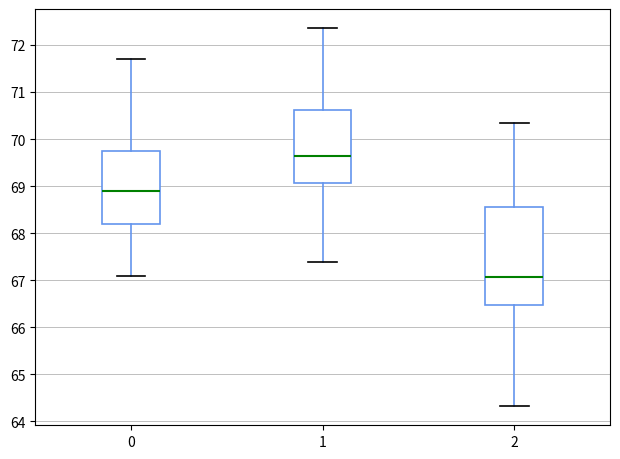

Which box is the tallest, from its lower edge to its upper edge?

2